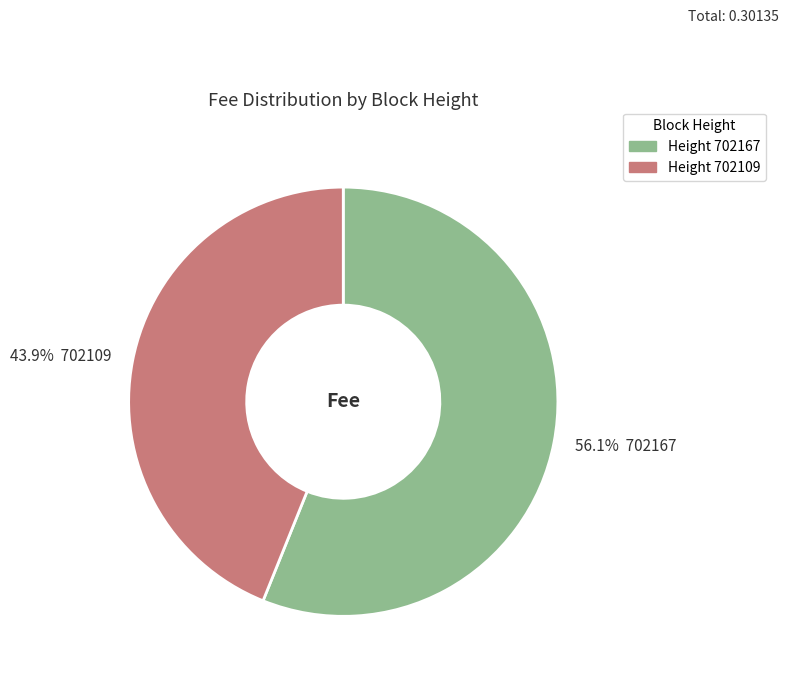

Combined, do 56.1% 702167 and 43.9% 702109 account for over 50%?

Yes